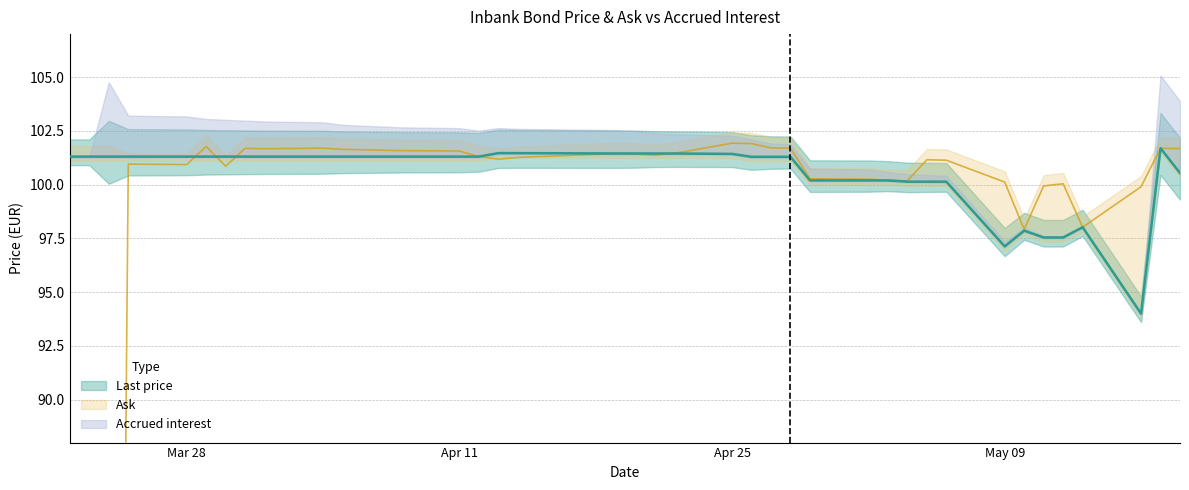

What is the label of the 33rd point from the right?

2022-03-31